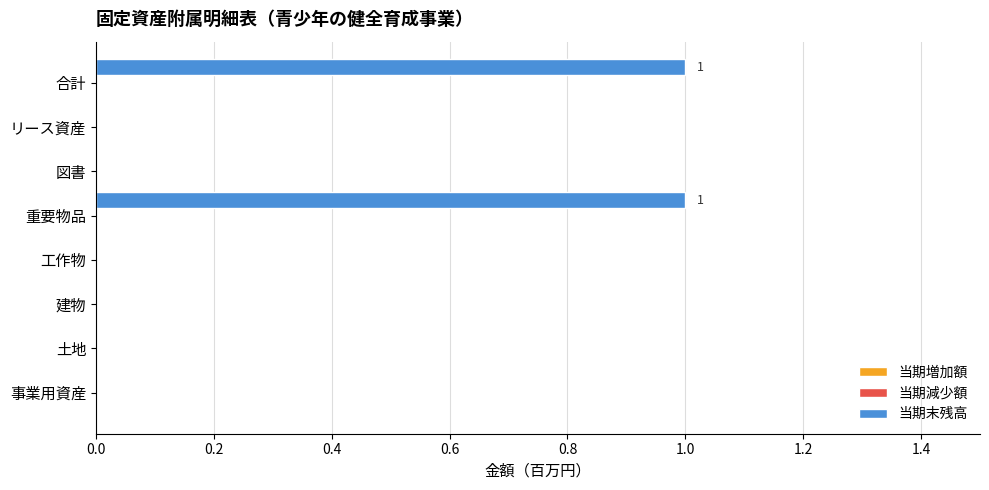

Are the bars horizontal?

Yes